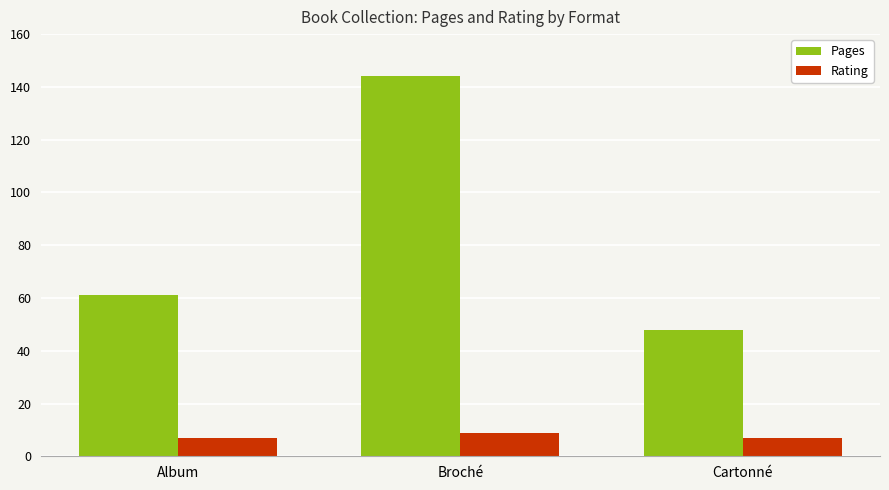

Rank the series by their maximum value, from highest to lowest.

Pages, Rating